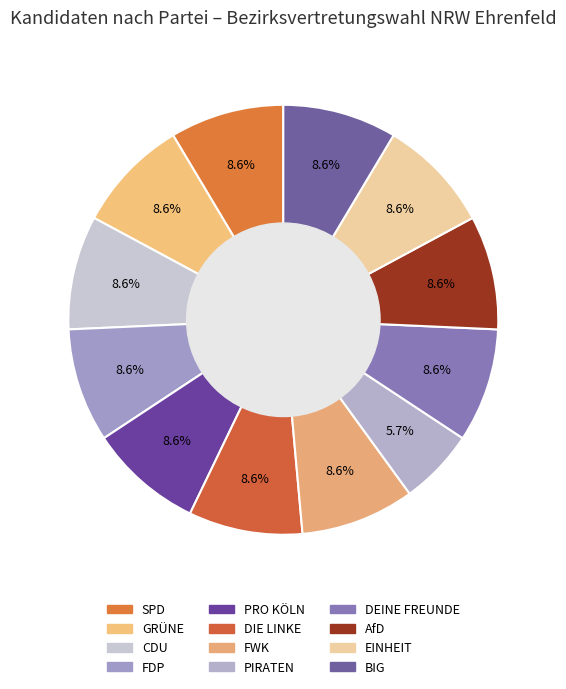

The PIRATEN slice represents 6% of the pie. True or false?

True